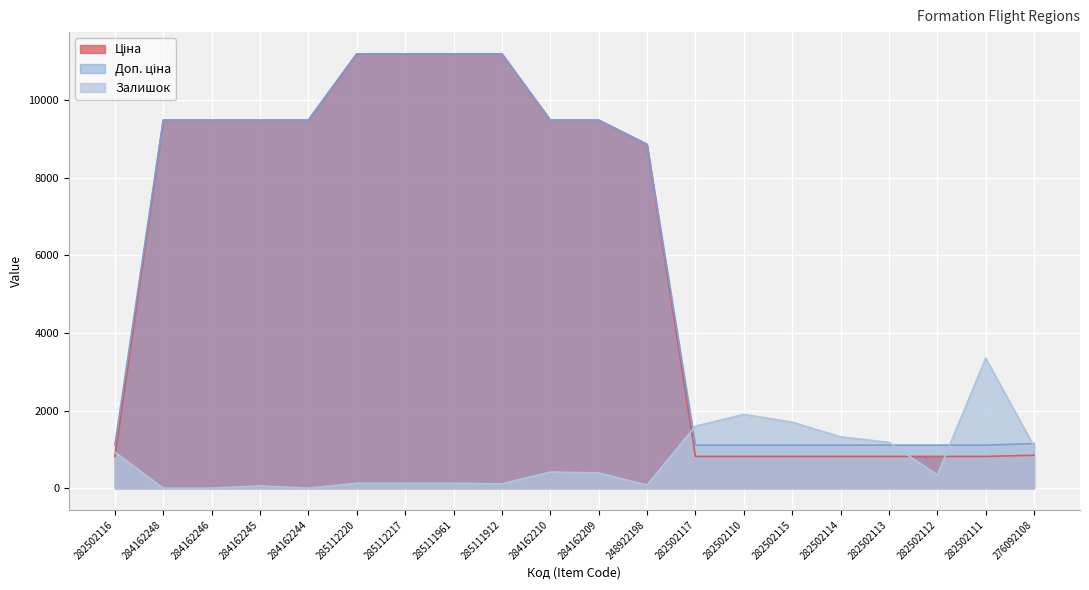

What is the total value across all series at 282502112?

2269.2